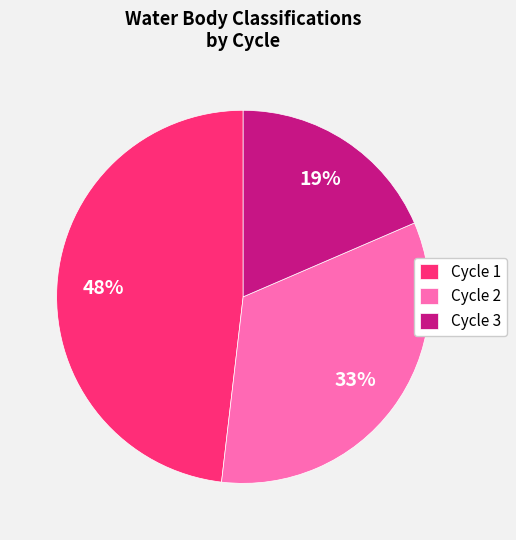

Rank the categories by value from lowest to highest.

Cycle 3, Cycle 2, Cycle 1